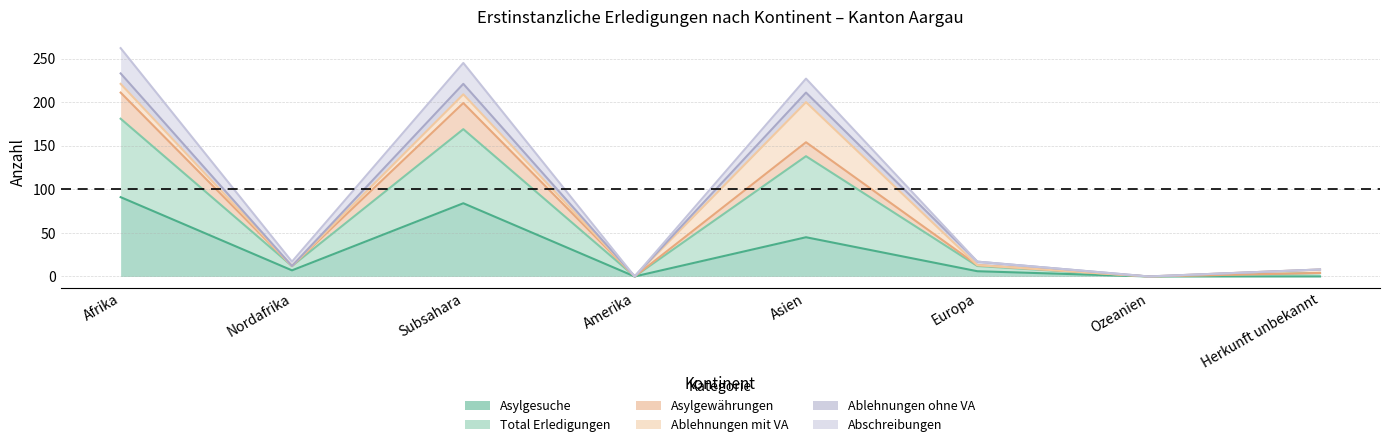

True or false: Asylgewährungen and Abschreibungen cross at least once.

False